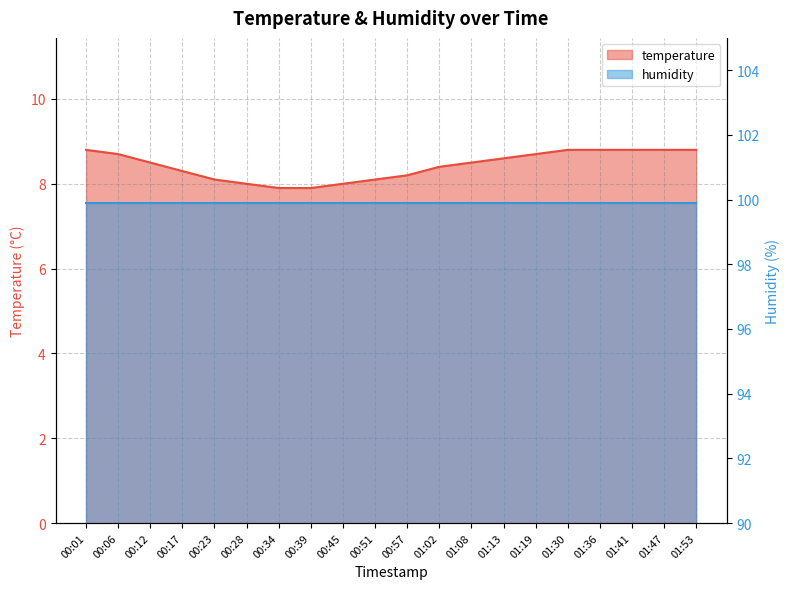

Reading left to right, what are all the values shown in this chart?

00:01=8.8	00:06=8.7	00:12=8.5	00:17=8.3	00:23=8.1	00:28=8.0	00:34=7.9	00:39=7.9	00:45=8.0	00:51=8.1	00:57=8.2	01:02=8.4	01:08=8.5	01:13=8.6	01:19=8.7	01:30=8.8	01:36=8.8	01:41=8.8	01:47=8.8	01:53=8.8